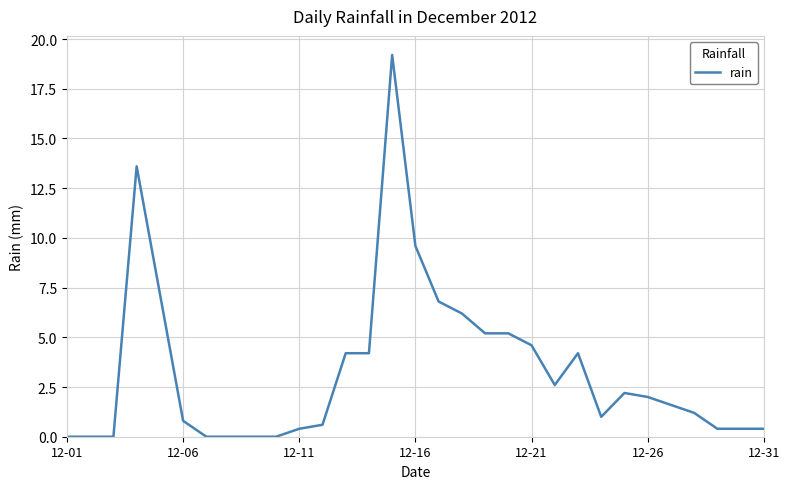

What is the difference between the maximum and minimum values?

19.2